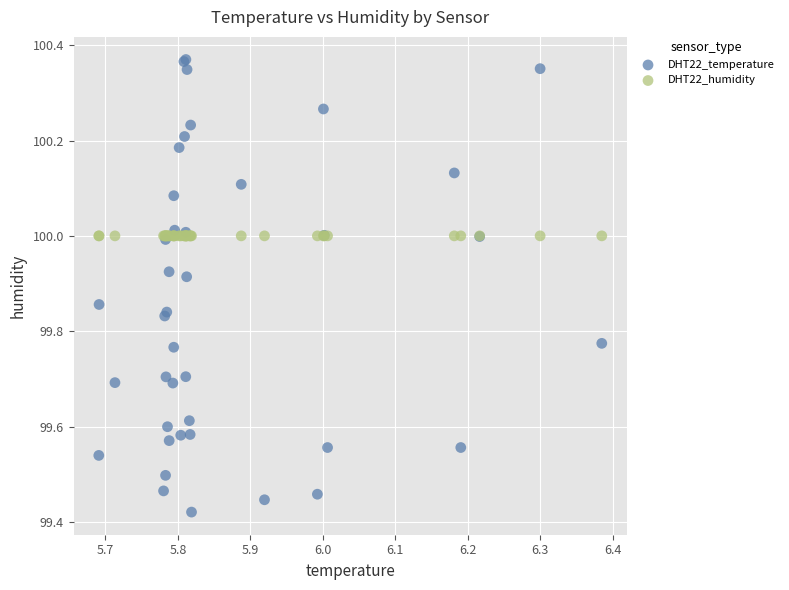

Which series reaches the maximum Y coordinate?

DHT22_temperature